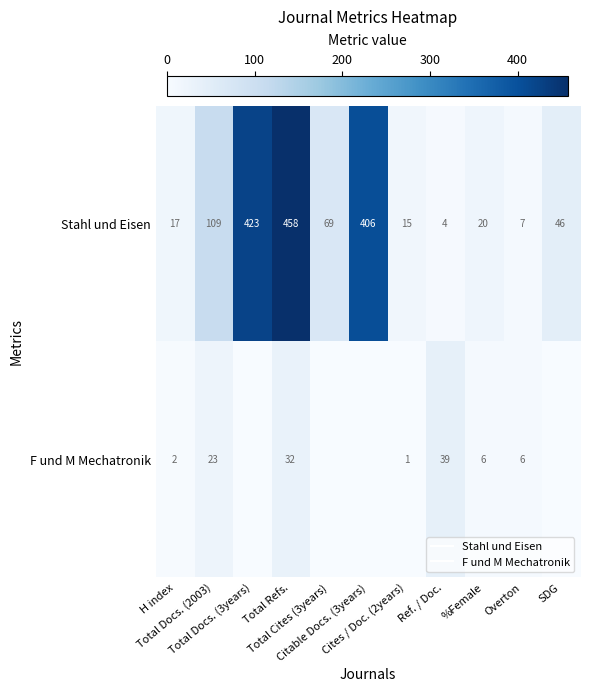

What is the sum of the F und M Mechatronik values at Ref. / Doc. and H index?

41